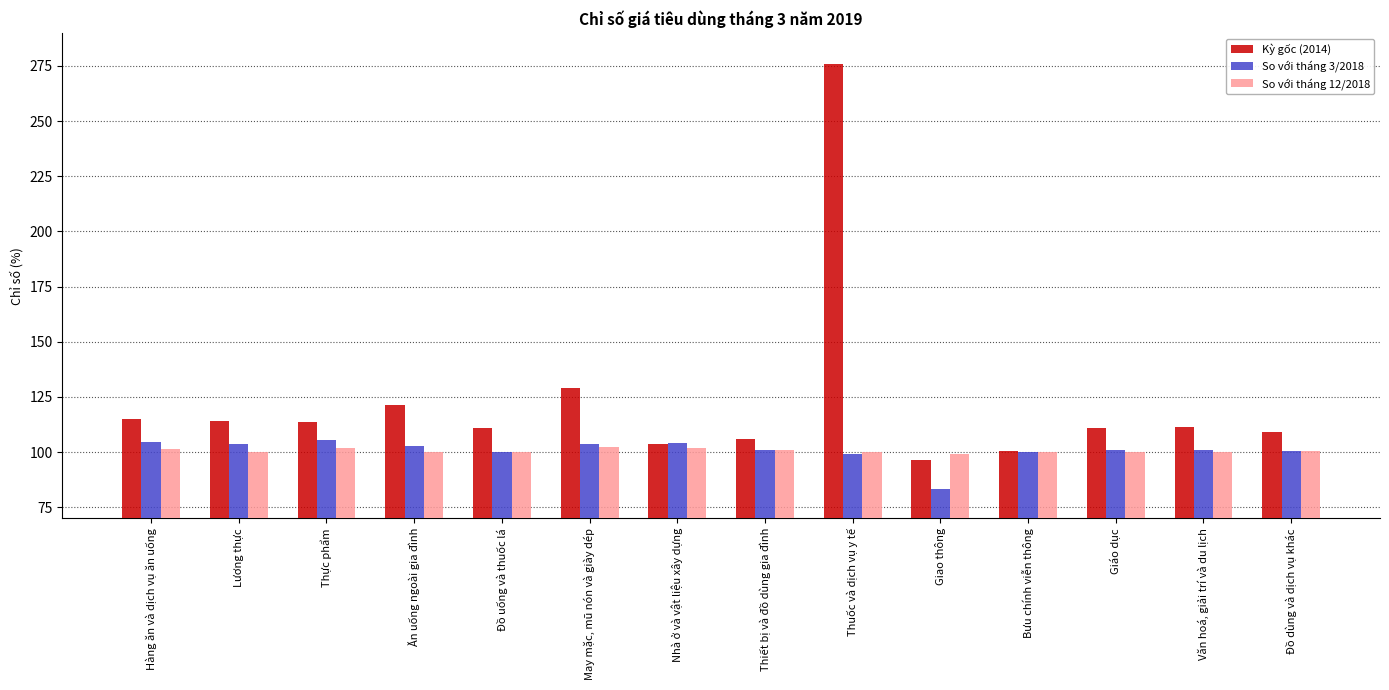

What is the average value of the So với tháng 3/2018 series?

100.8